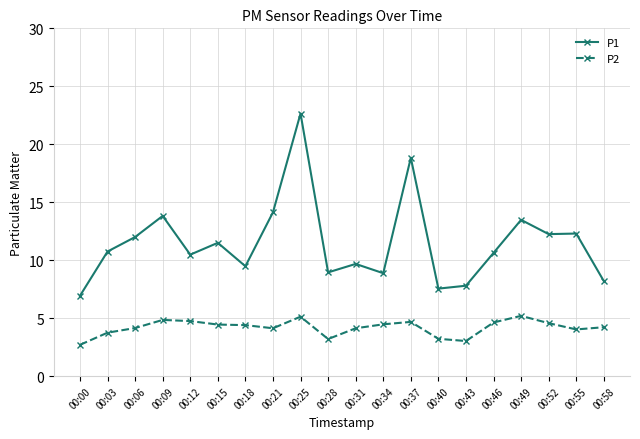

The value of P1 at 00:34 is 8.9. True or false?

True